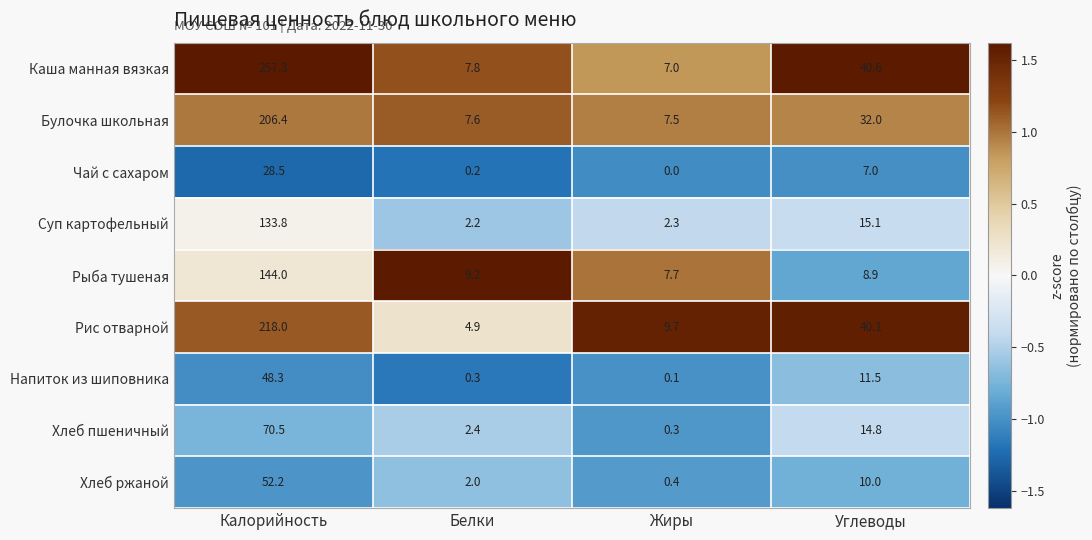

At which category is the sum across all series the highest?

Калорийность